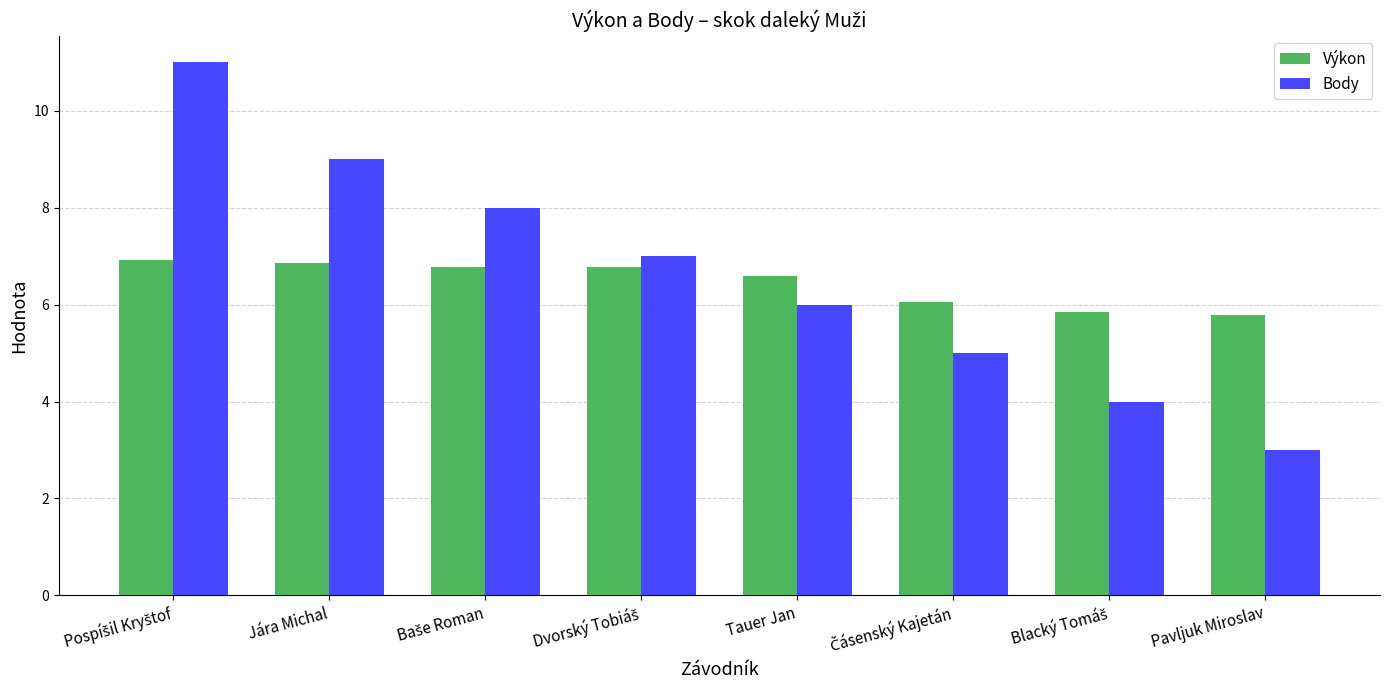

How many data points in Body are less than 7?

4